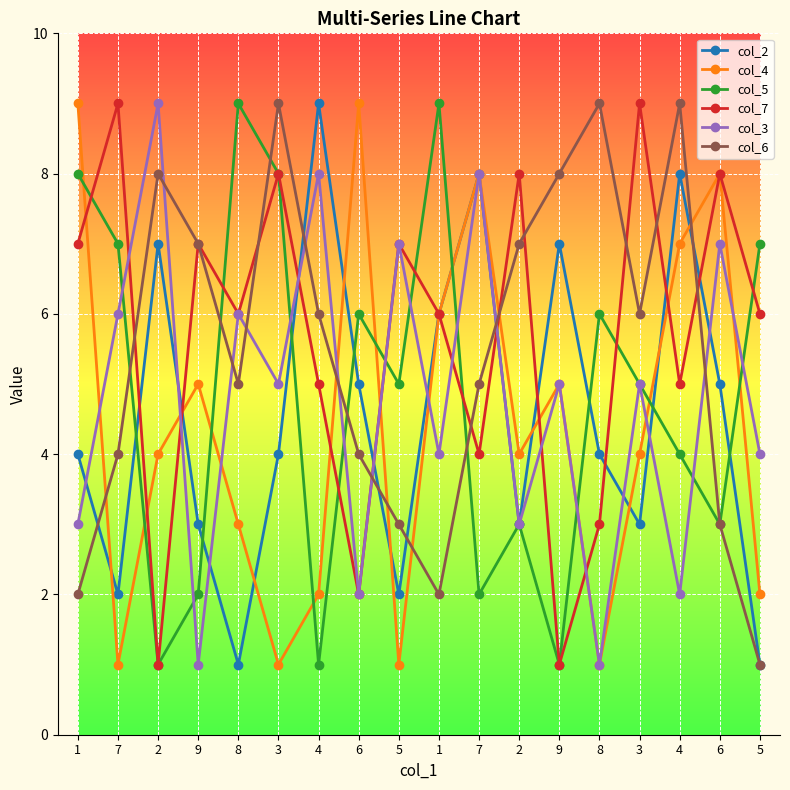

How many lines are shown in the chart?

6